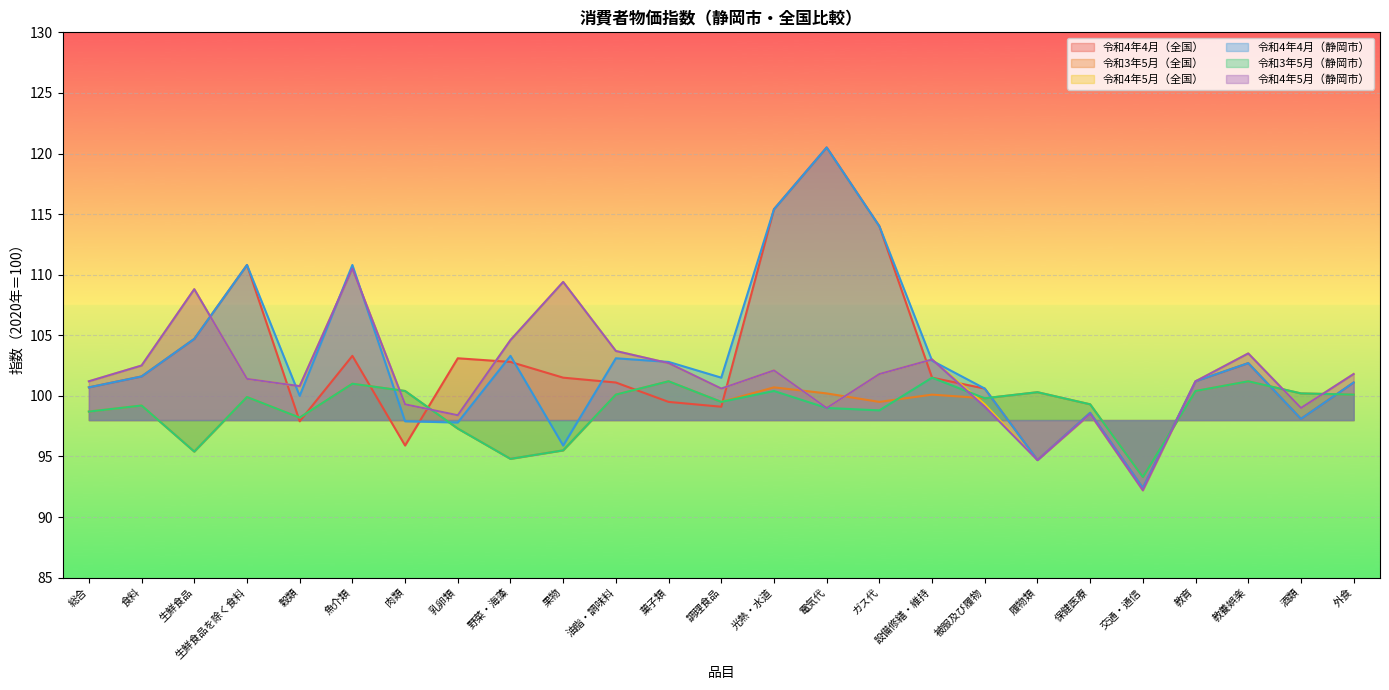

What is the difference between the 令和4年4月（静岡市） values at 野菜・海藻 and 食料?

1.7